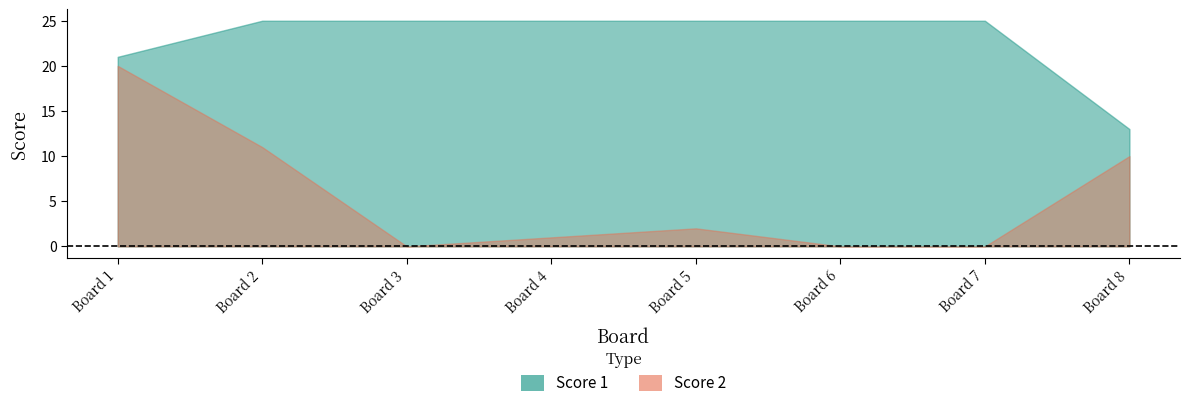

At which label does Score 1 reach its minimum?

8